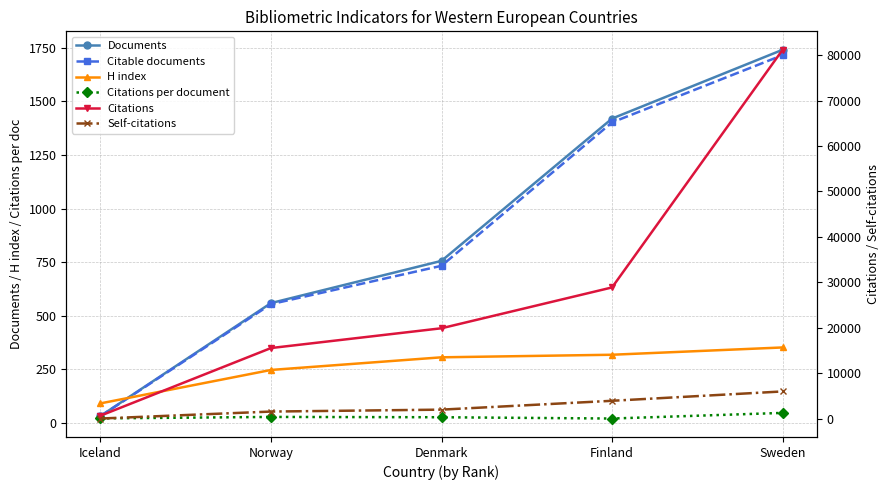

Which series changed the most between Denmark and Sweden?

Citations